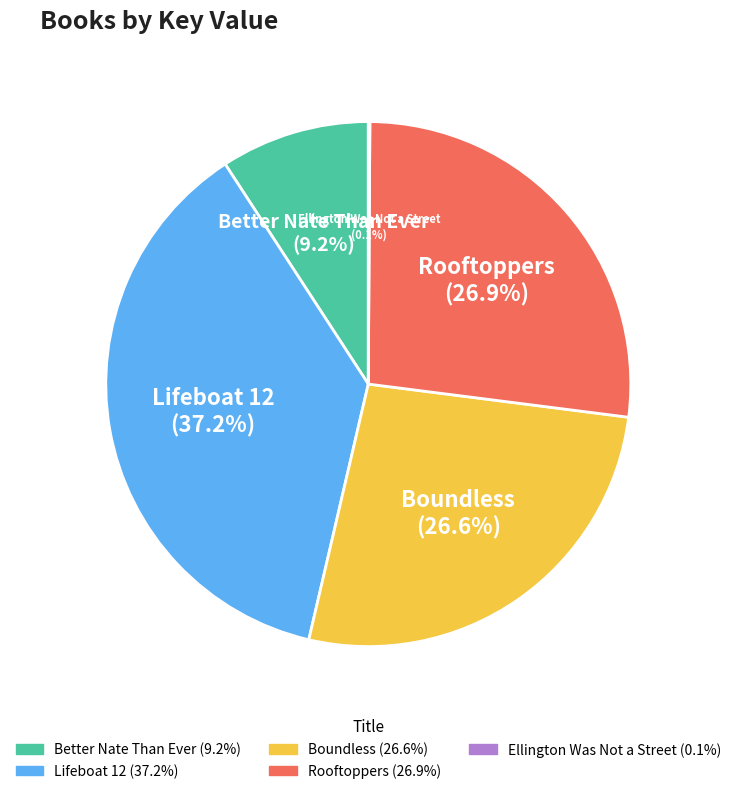

Is Better Nate Than Ever the majority of the pie?

No